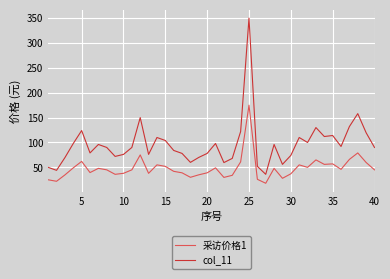

List the series in order of their overall mean, lowest first.

采访价格1, col_11